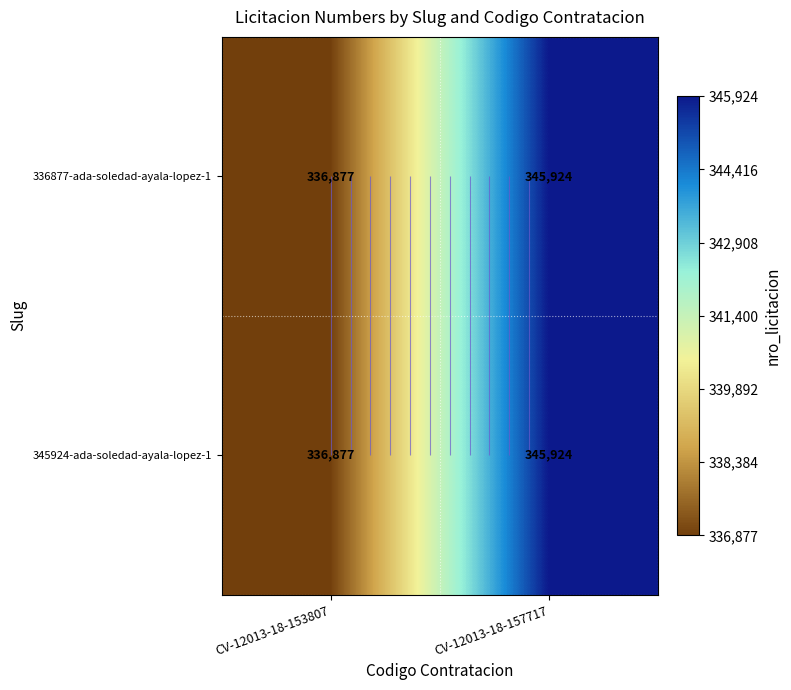

At how many categories does at least one series exceed 342290?

1